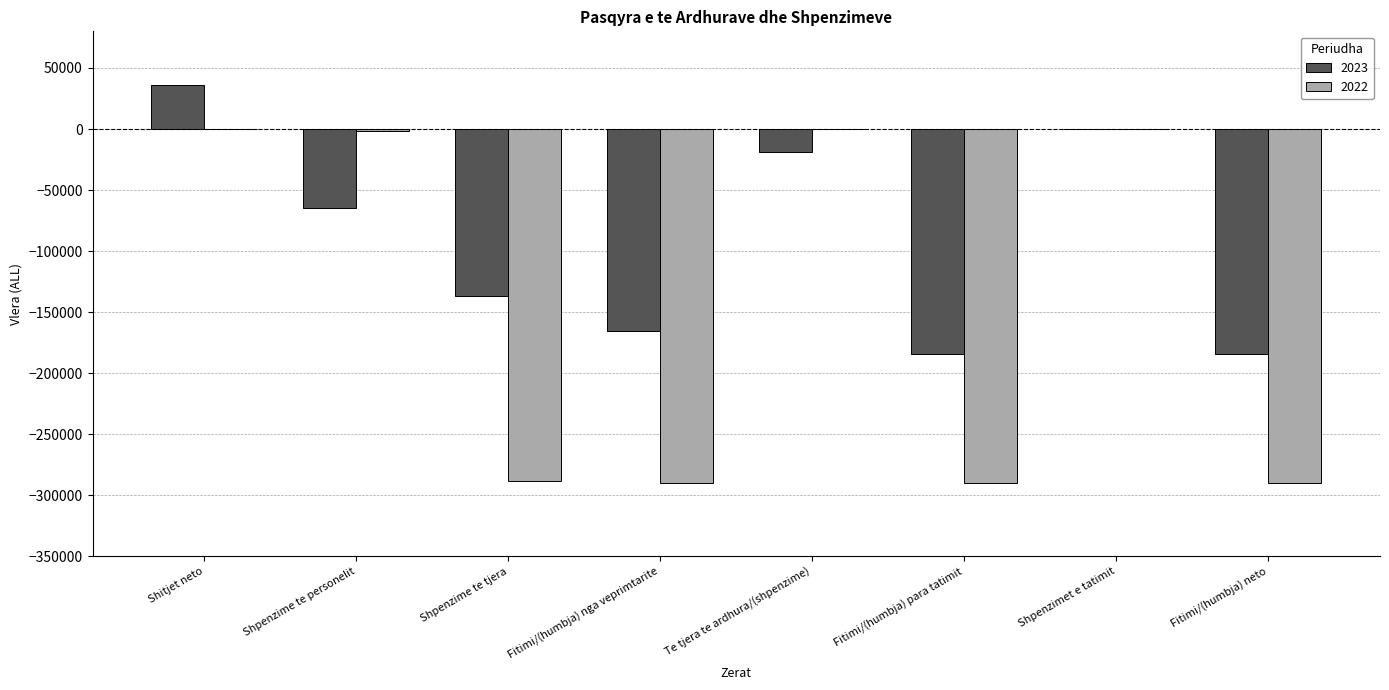

At which label is 2023 closest to -74234?

Shpenzime te personelit